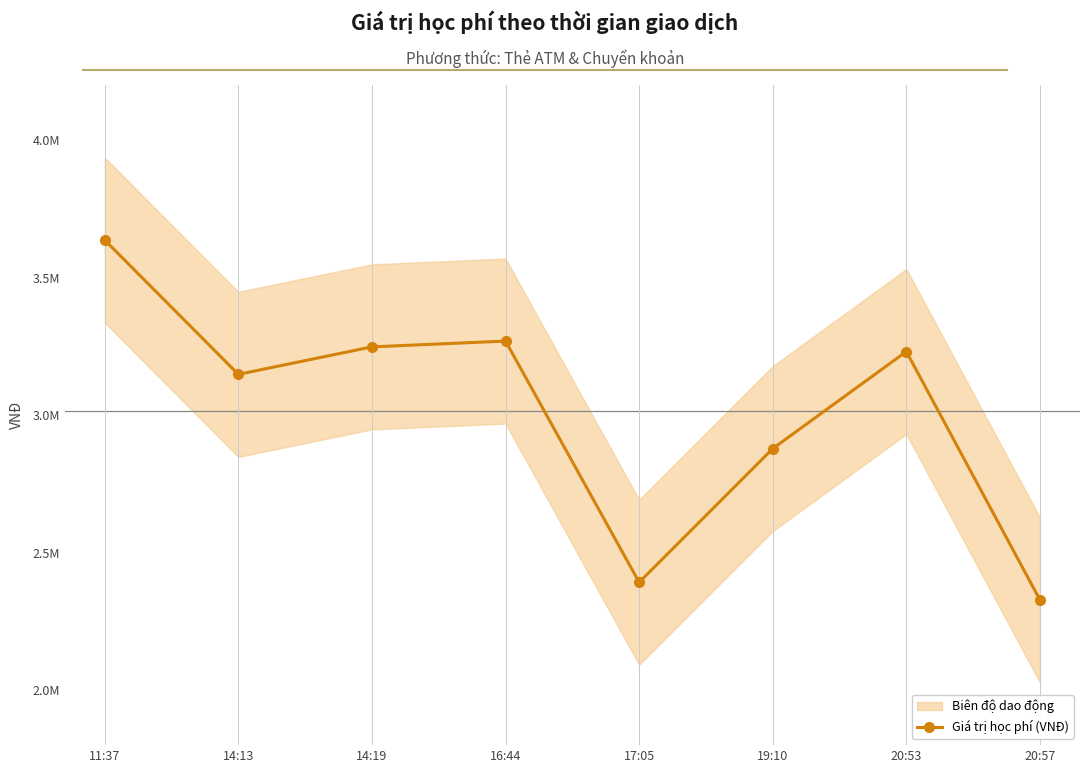

What is the difference between the maximum and minimum values?

1308000